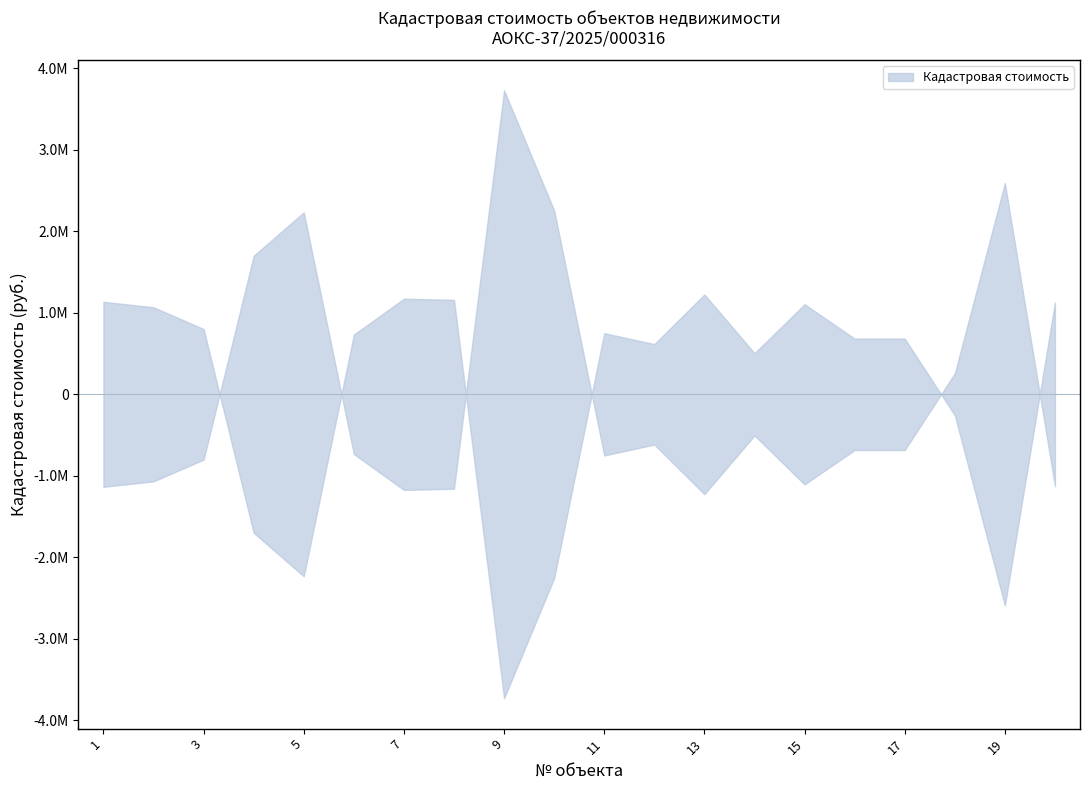

Which category has the highest value across all series?

9